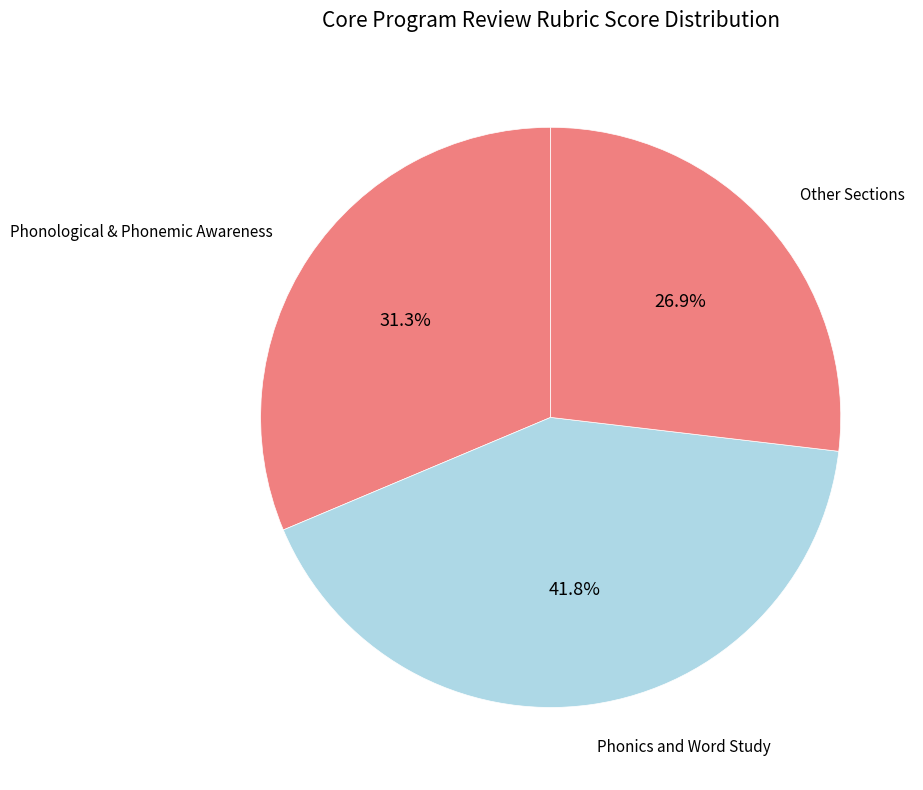

Is the sum of Phonics and Word Study and Phonological & Phonemic Awareness greater than half?

Yes